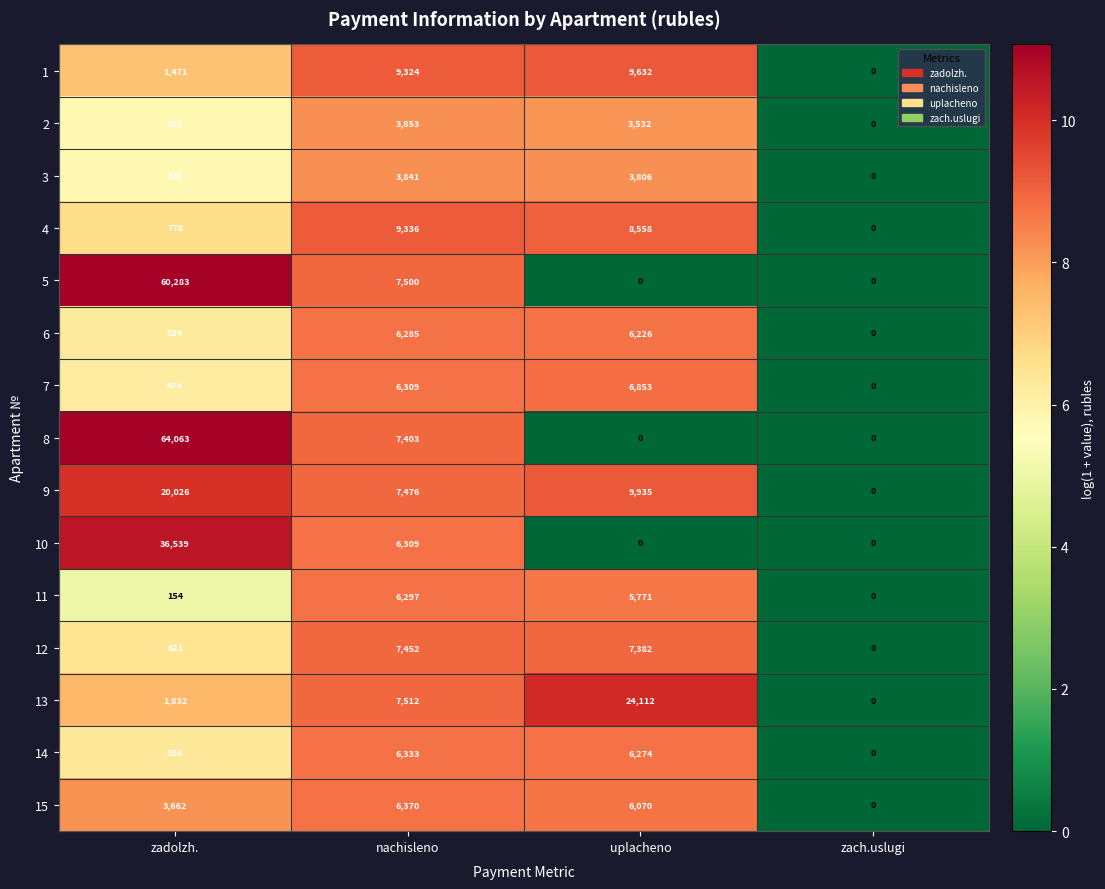

How many series are shown in this chart?

15